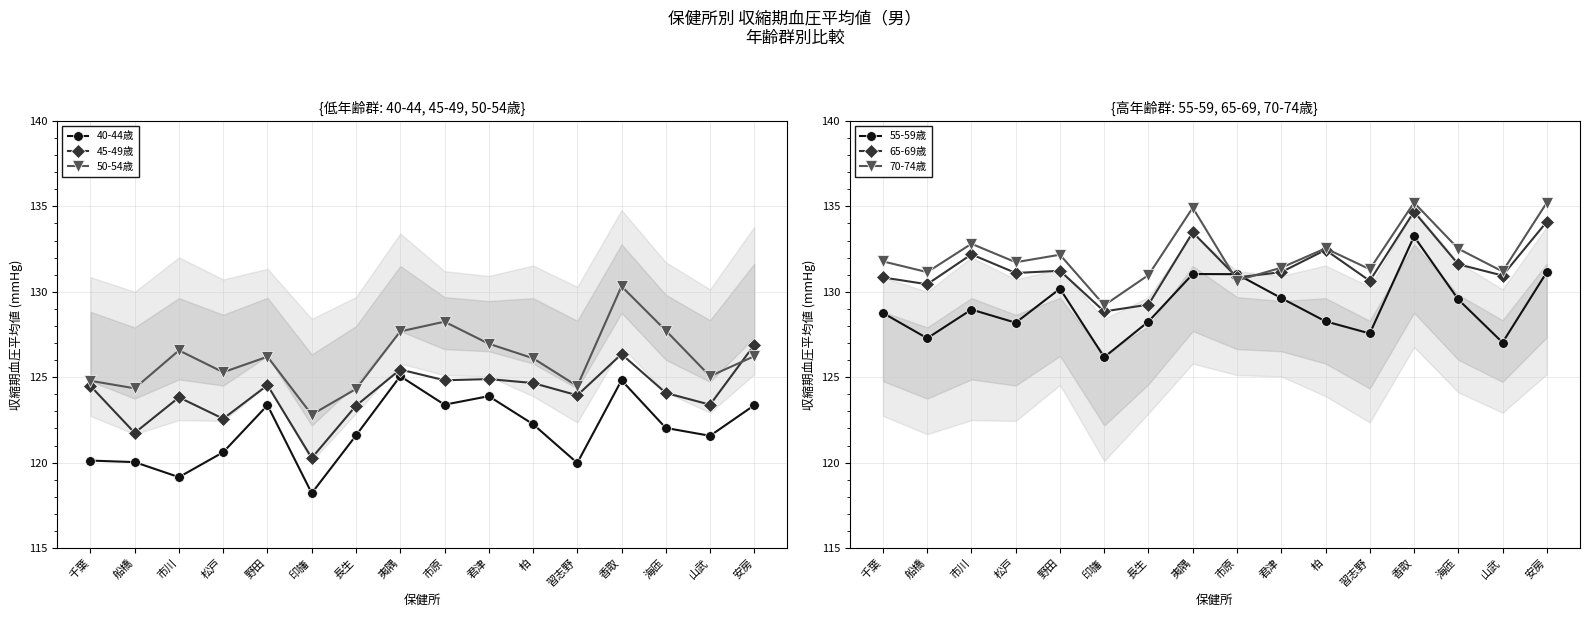

Reading right to left, transcribe all the data shown in this chart.

40-44歳: 123.4	121.6	122.0	124.8	120.0	122.2	123.9	123.4	125.1	121.6	118.2	123.4	120.6	119.2	120.0	120.1
45-49歳: 126.9	123.4	124.1	126.3	123.9	124.7	124.9	124.8	125.5	123.3	120.3	124.5	122.6	123.8	121.7	124.5
50-54歳: 126.2	125.1	127.7	130.3	124.5	126.1	127.0	128.2	127.7	124.3	122.8	126.2	125.3	126.6	124.3	124.8
55-59歳: 131.2	127.0	129.6	133.2	127.6	128.3	129.6	131.0	131.0	128.3	126.2	130.2	128.2	129.0	127.3	128.8
65-69歳: 134.1	130.9	131.6	134.7	130.6	132.4	131.2	130.8	133.5	129.2	128.8	131.2	131.1	132.2	130.4	130.8
70-74歳: 135.2	131.2	132.5	135.2	131.3	132.5	131.4	130.7	134.9	131.0	129.2	132.2	131.7	132.8	131.2	131.8